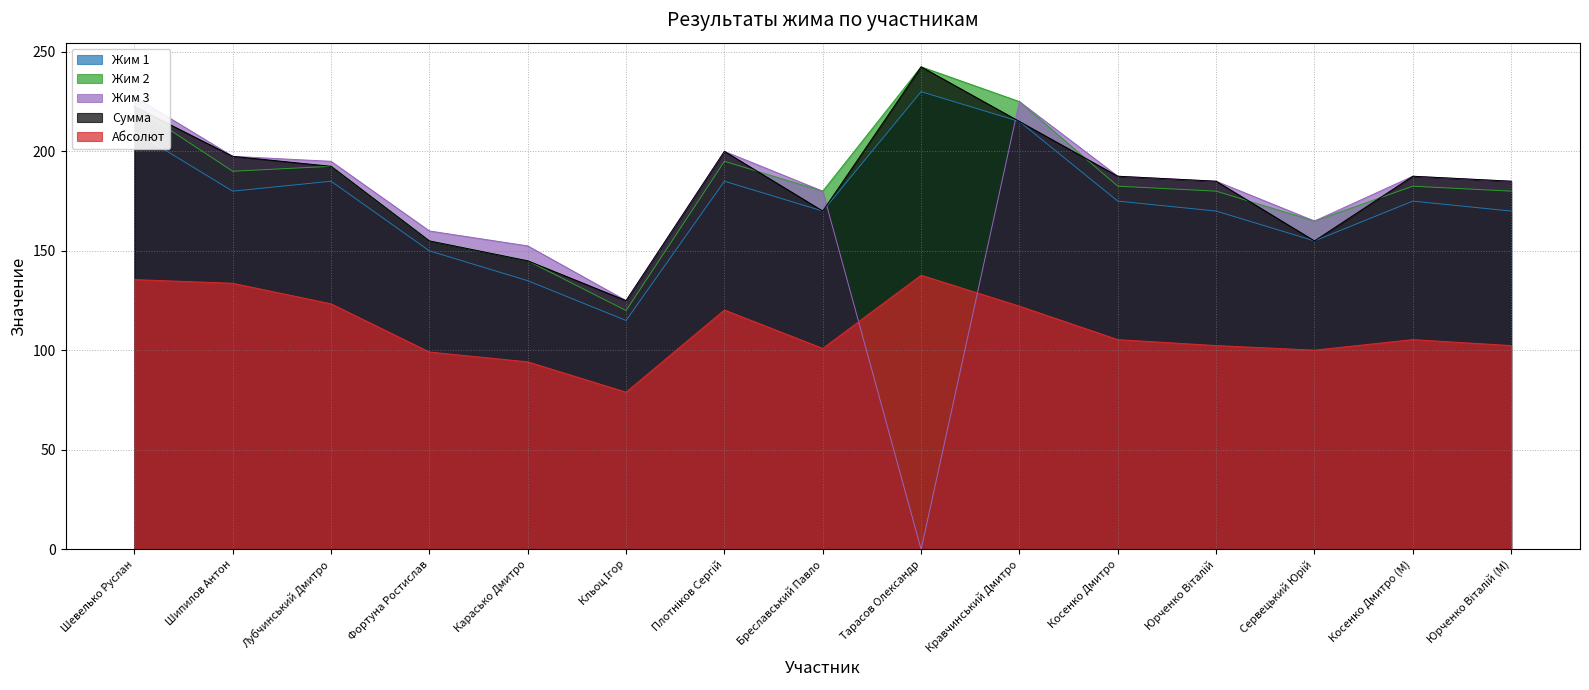

Which series has the largest total across all categories?

Сумма